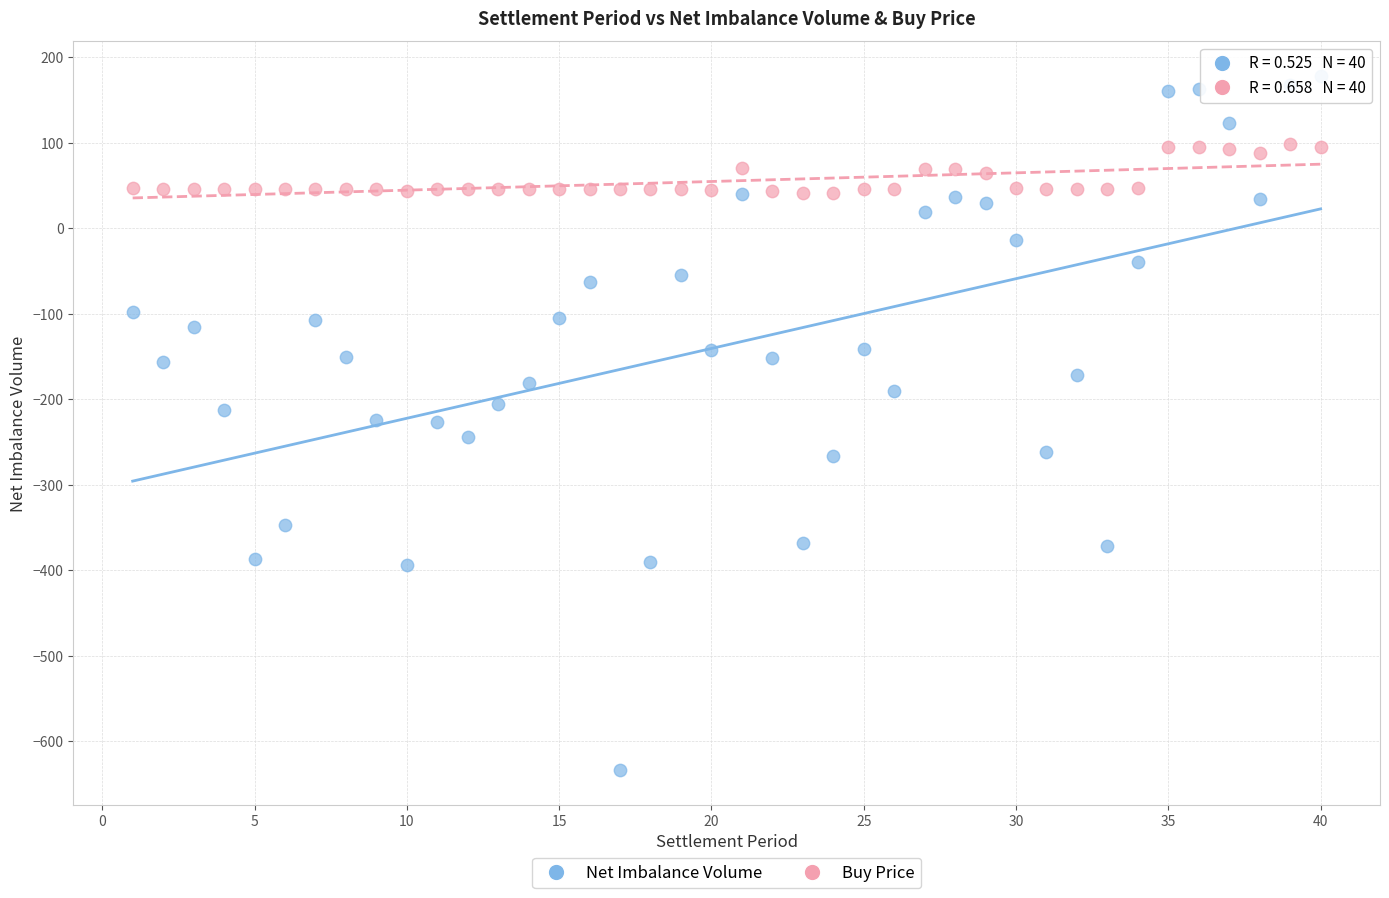

Which series has the largest Y range (max minus min)?

Net Imbalance Volume